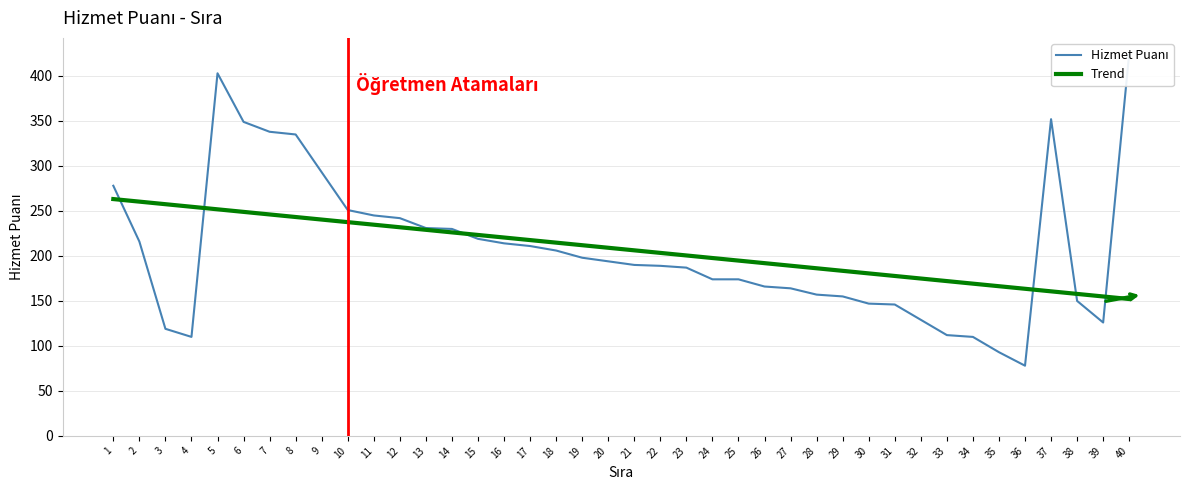

Between 20 and 32, which series saw the biggest shift?

Hizmet Puanı